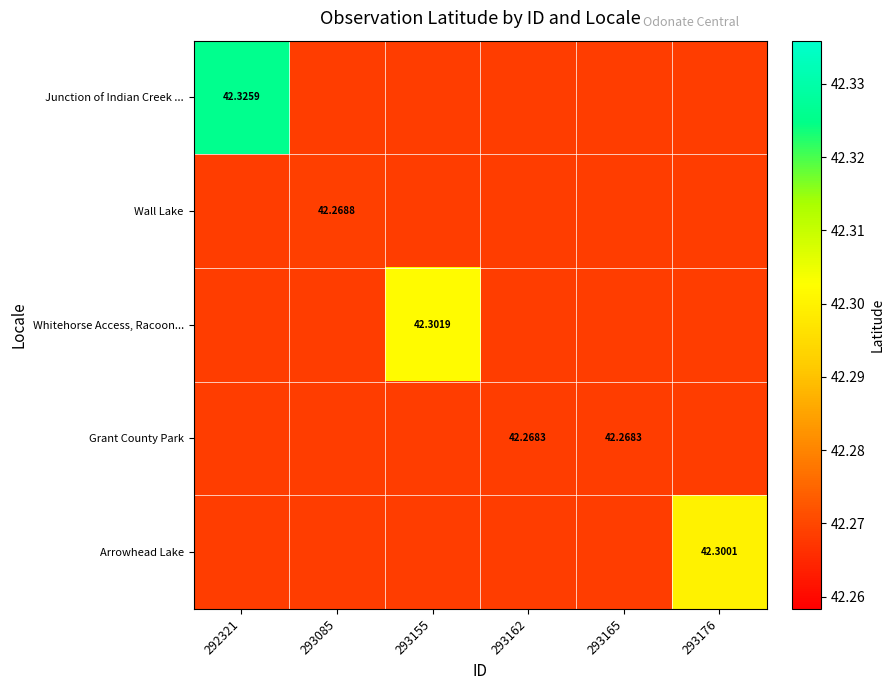

Is the value of Junction of Indian Creek ... at 292321 greater than the value of Grant County Park at 293165?

Yes